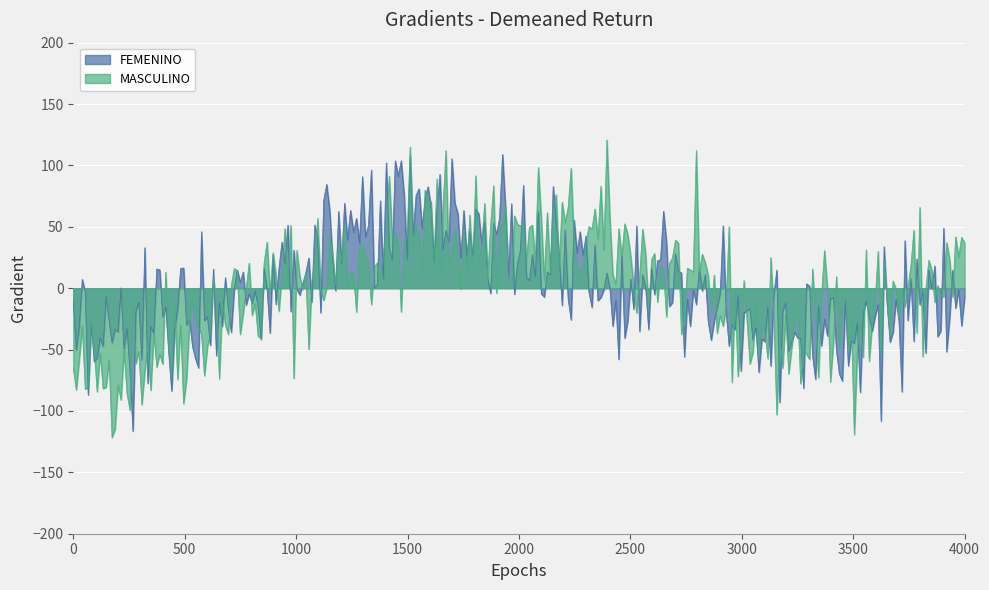

What are all the series names shown in the legend?

FEMENINO, MASCULINO